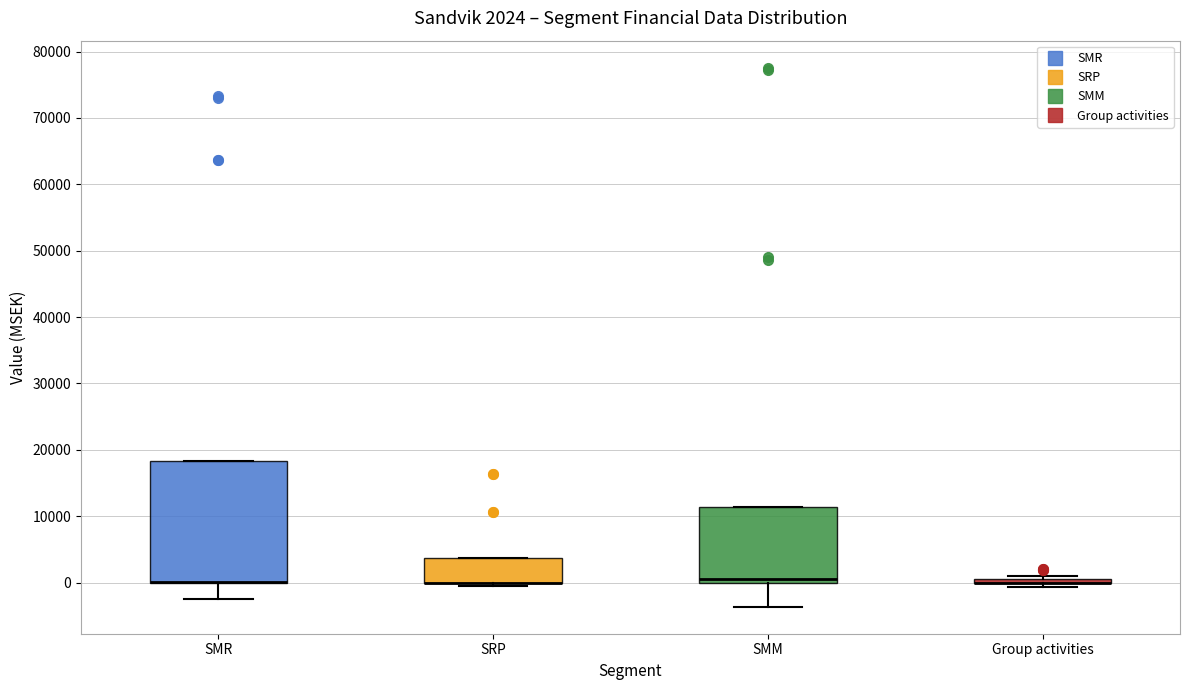

Which box is the tallest, from its lower edge to its upper edge?

SMR